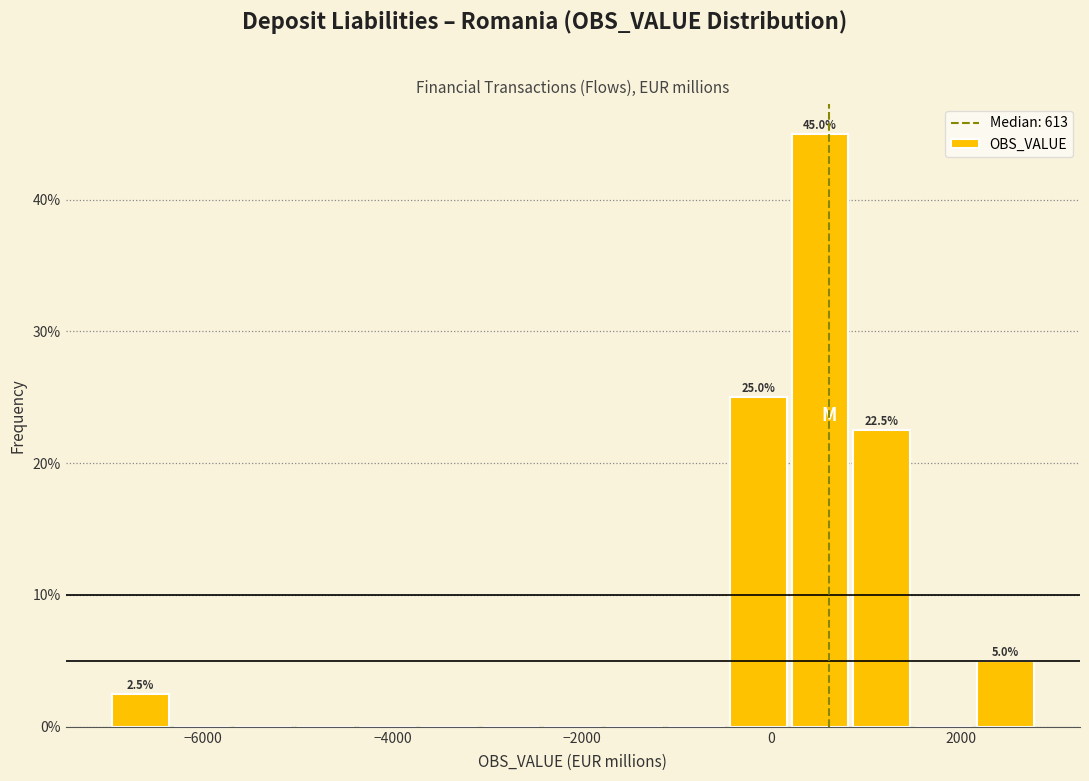

Around what value on the x-axis is the tallest bar? Give the approximate position of its centre, as read against the axis.

600